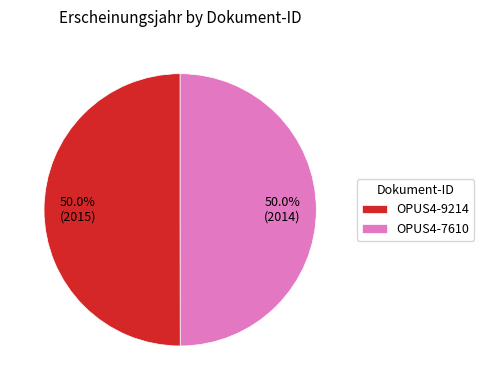

What percentage is the OPUS4-7610 slice, to the nearest percent?

50%